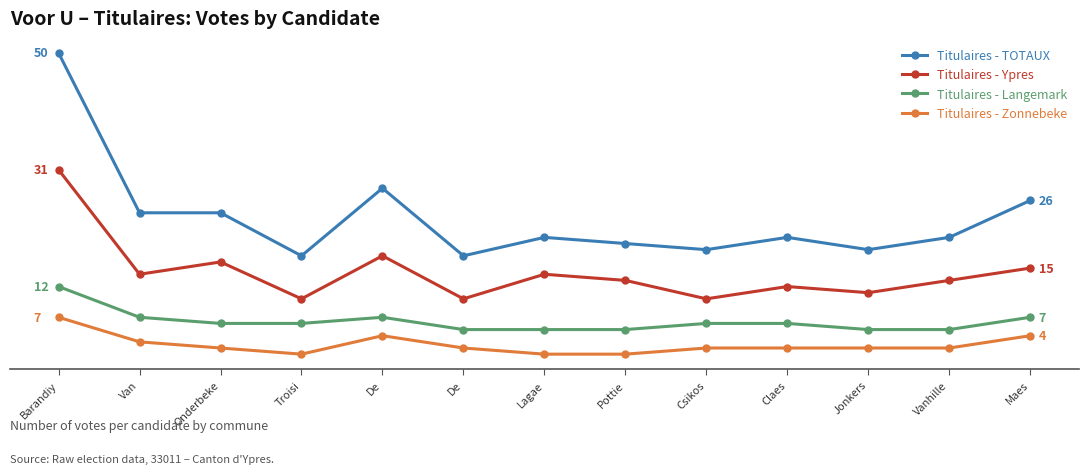

What is the difference between the maximum and minimum values in the Titulaires - Langemark series?

7